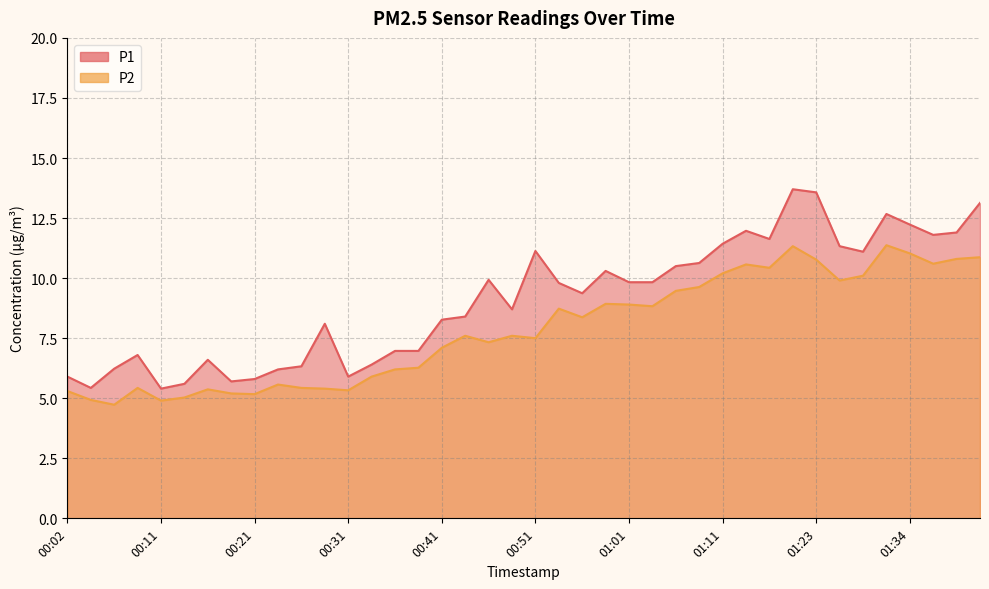

List the series in order of their peak value, highest first.

P1, P2